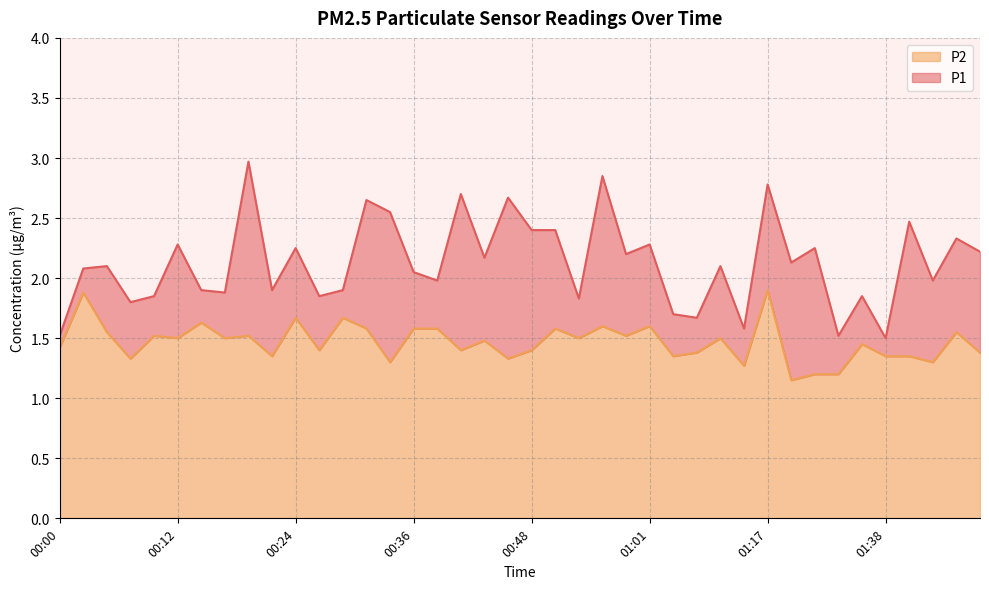

What are all the series names shown in the legend?

P2, P1